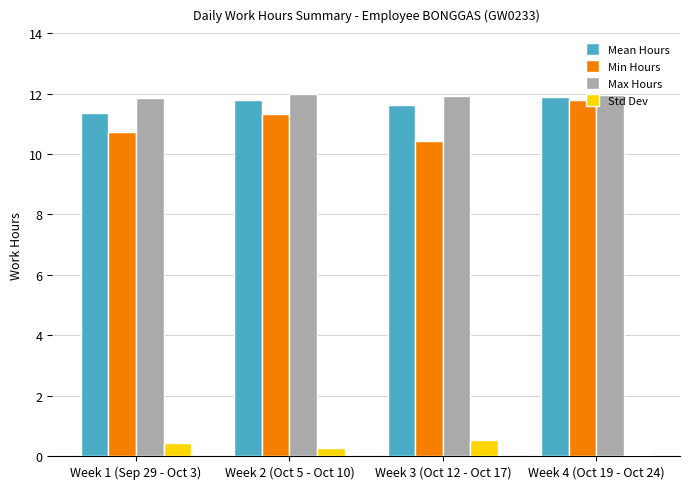

Which category has the lowest value in the Std Dev series?

Week 4 (Oct 19 - Oct 24)